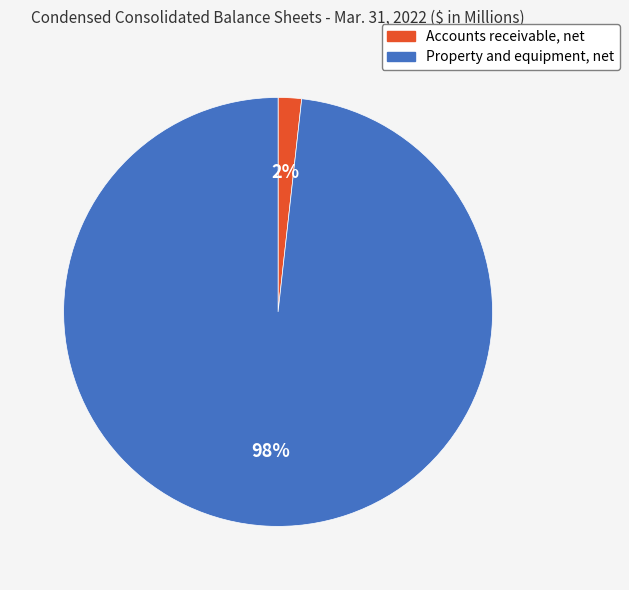

The Accounts receivable, net slice represents 2% of the pie. True or false?

True